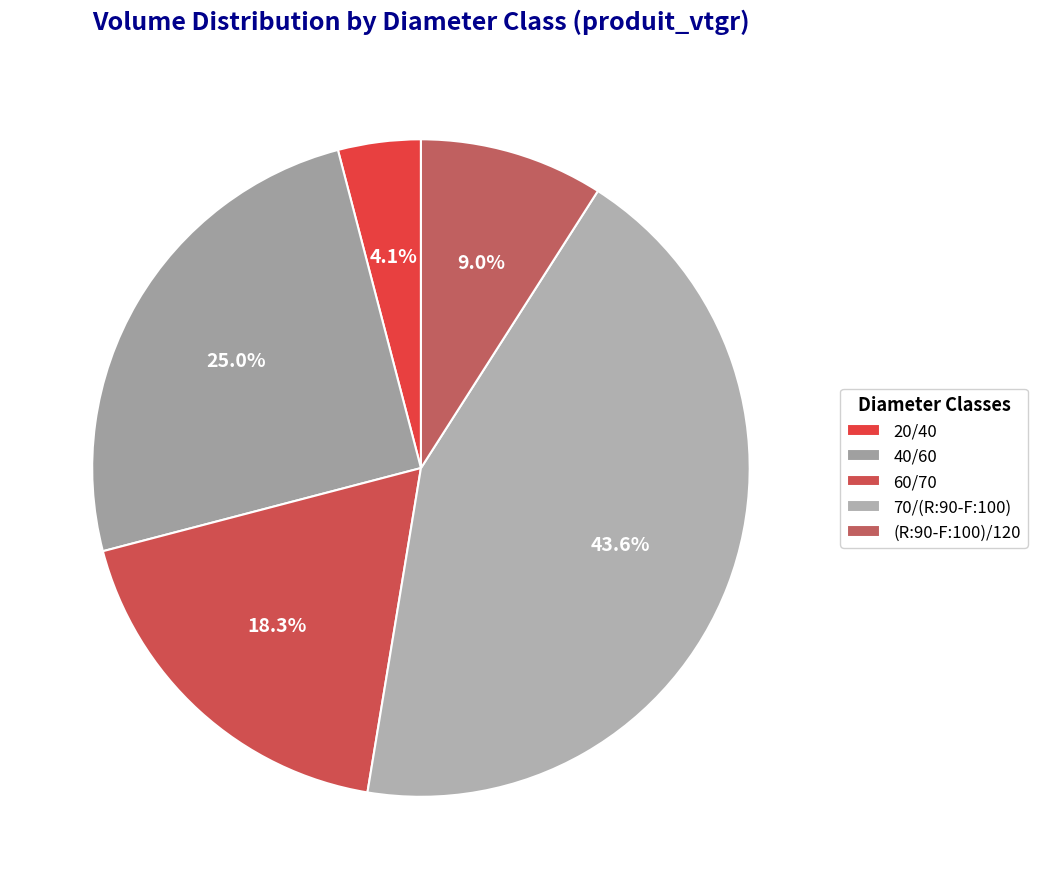

Rank the categories by value from lowest to highest.

20/40, (R:90-F:100)/120, 60/70, 40/60, 70/(R:90-F:100)